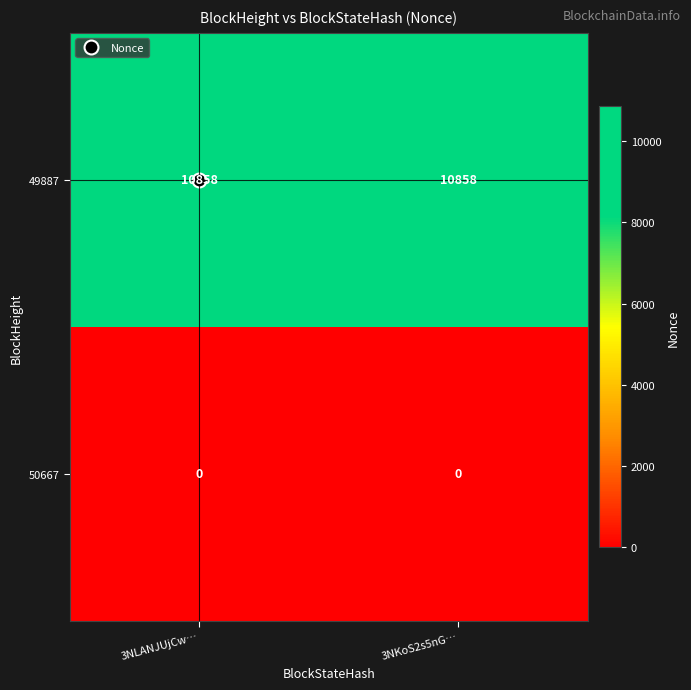

What is the approximate value of 49887 at 3NKoS2s5nG…?

10858